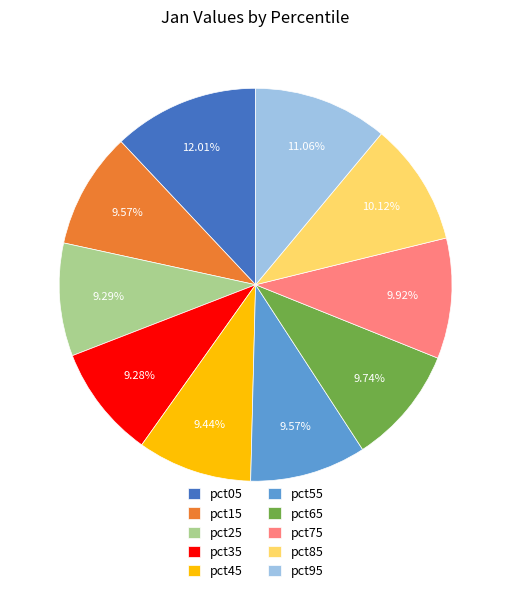

To the nearest percent, what is the difference between the pct75 and pct95 slice percentages?

1%